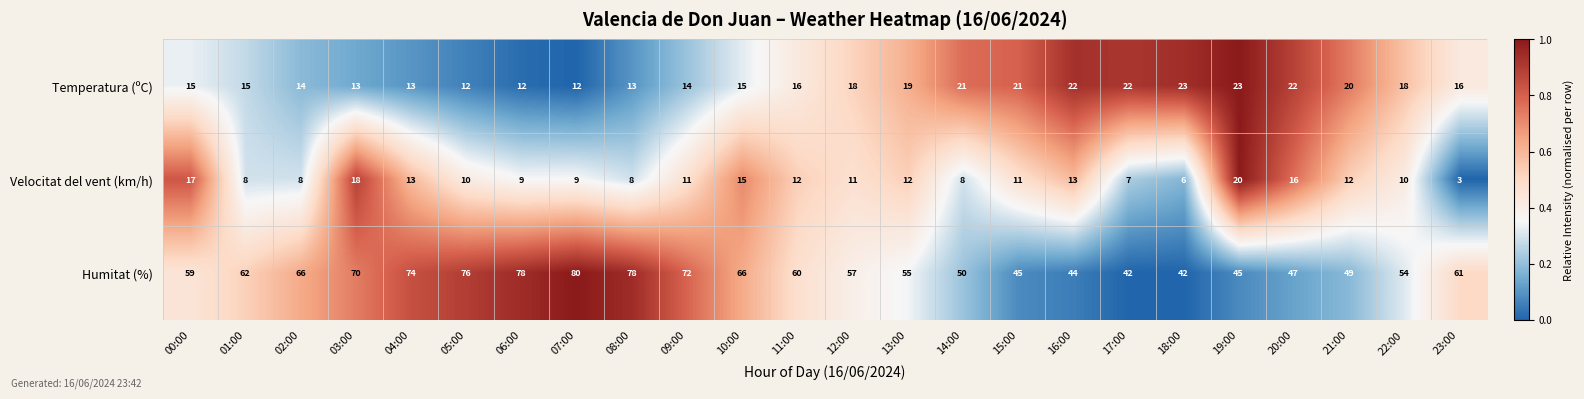

What value does the Temperatura (ºC) series have at 10:00?

15